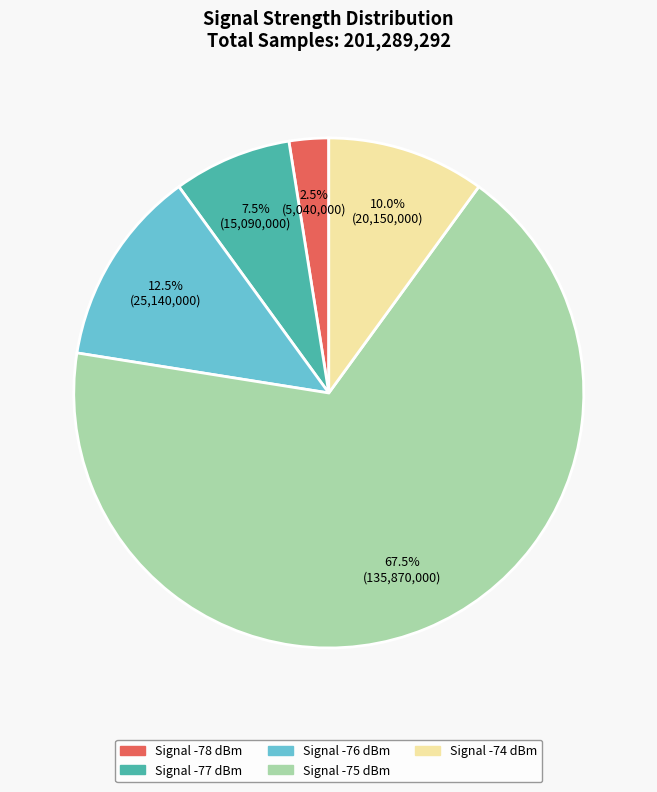

What is the majority slice?

Signal -75 dBm